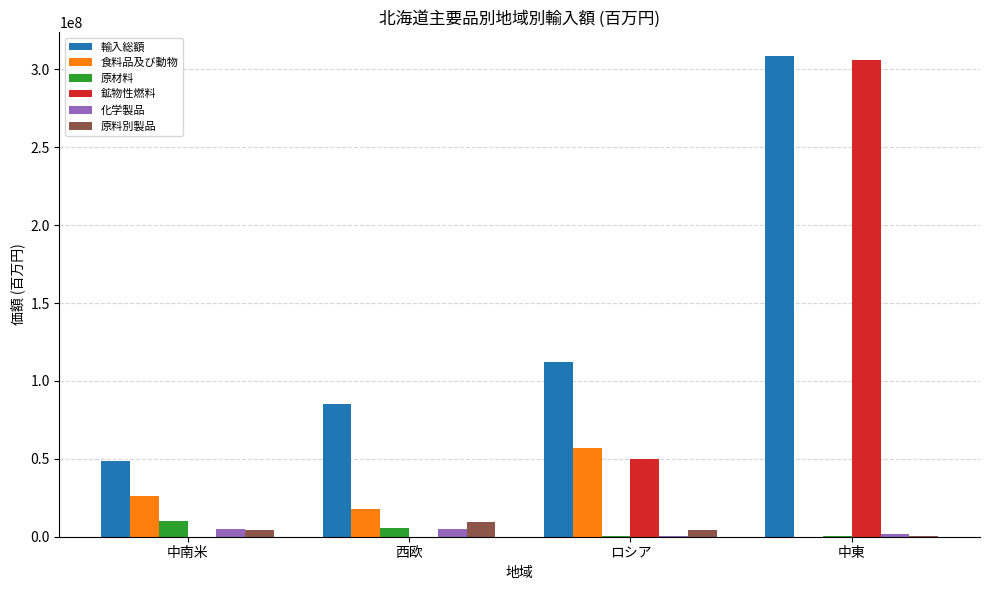

At which label is 鉱物性燃料 closest to 153054122?

ロシア